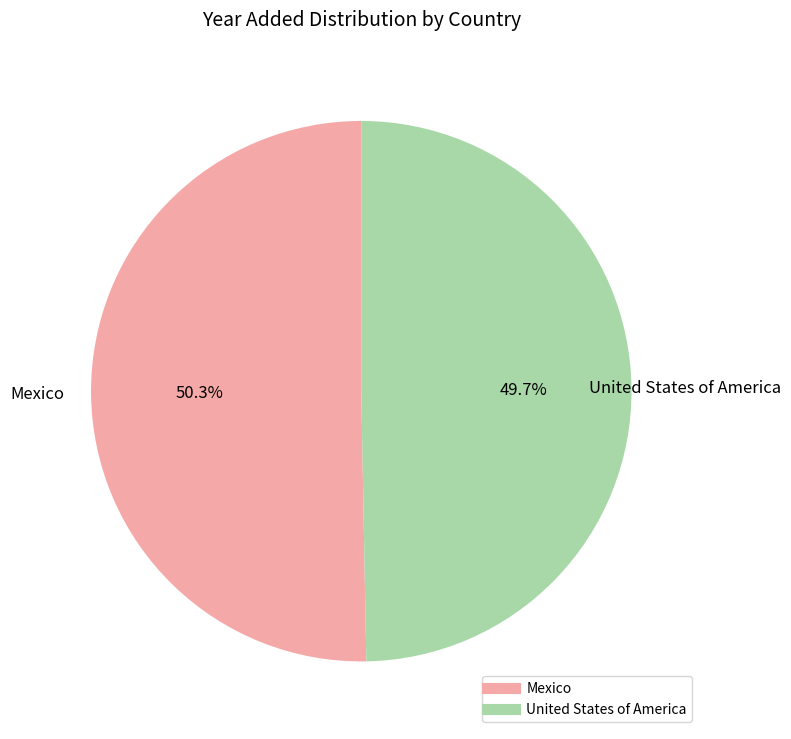

To the nearest percent, what is the difference between the largest and smallest slice percentages?

1%